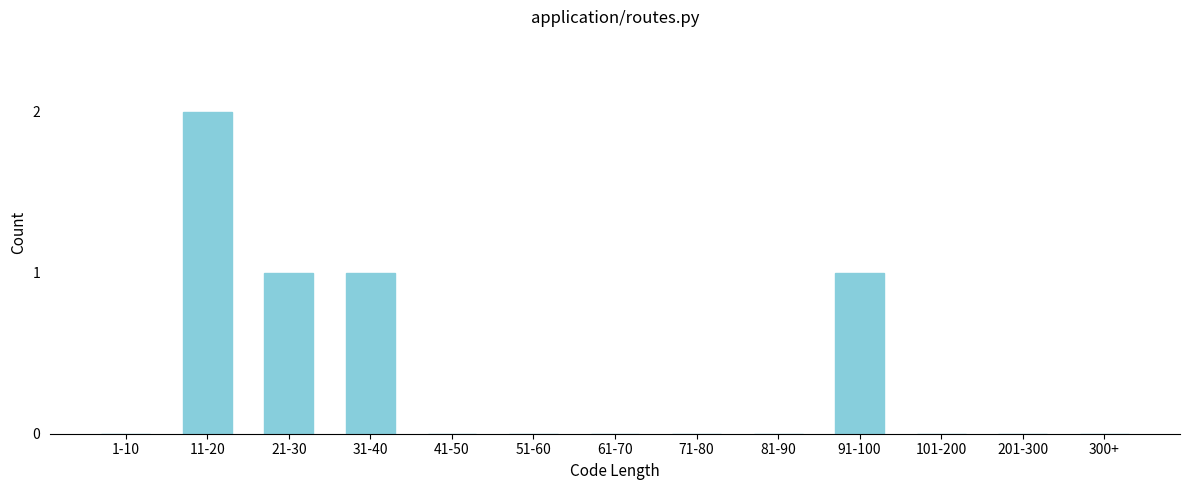

Reading left to right, list all the values displayed in this chart.

1-10=0	11-20=2	21-30=1	31-40=1	41-50=0	51-60=0	61-70=0	71-80=0	81-90=0	91-100=1	101-200=0	201-300=0	300+=0